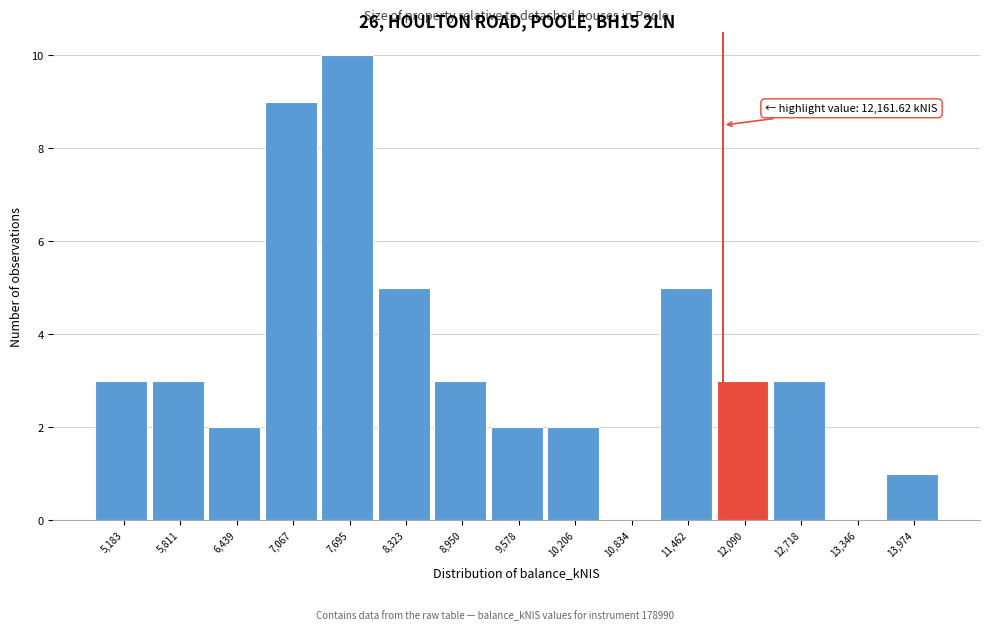

Reading left to right, what are all the values shown in this chart?

5,183=3	5,811=3	6,439=2	7,067=9	7,695=10	8,323=5	8,950=3	9,578=2	10,206=2	10,834=0	11,462=5	12,090=3	12,718=3	13,346=0	13,974=1